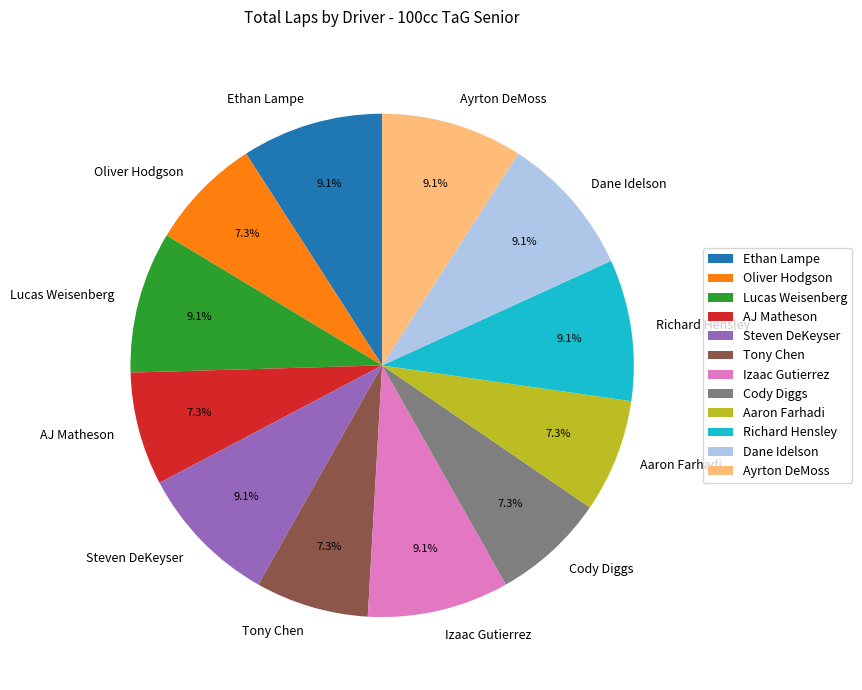

Is AJ Matheson the majority of the pie?

No